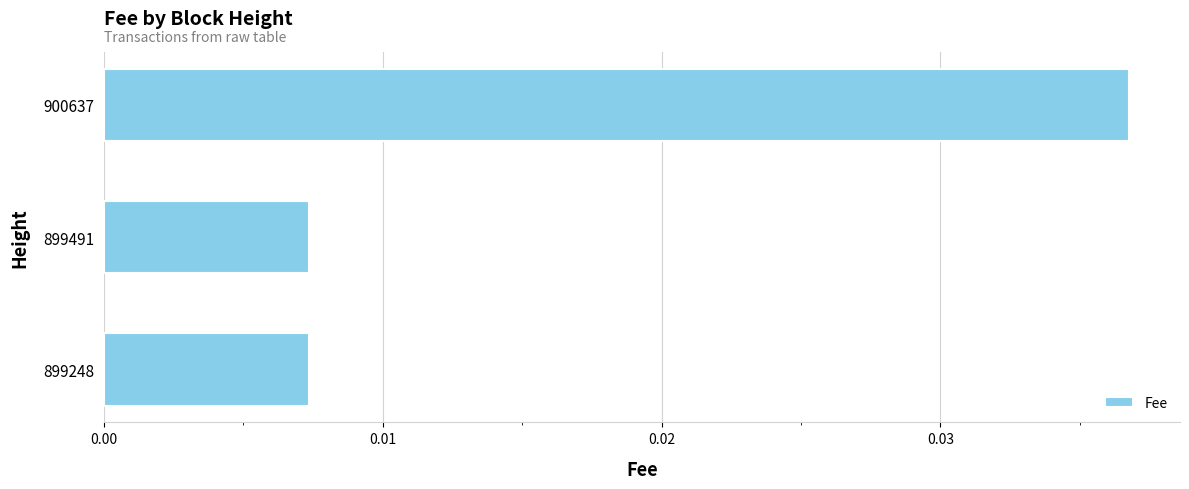

Which has a higher value, 899491 or 900637?

900637